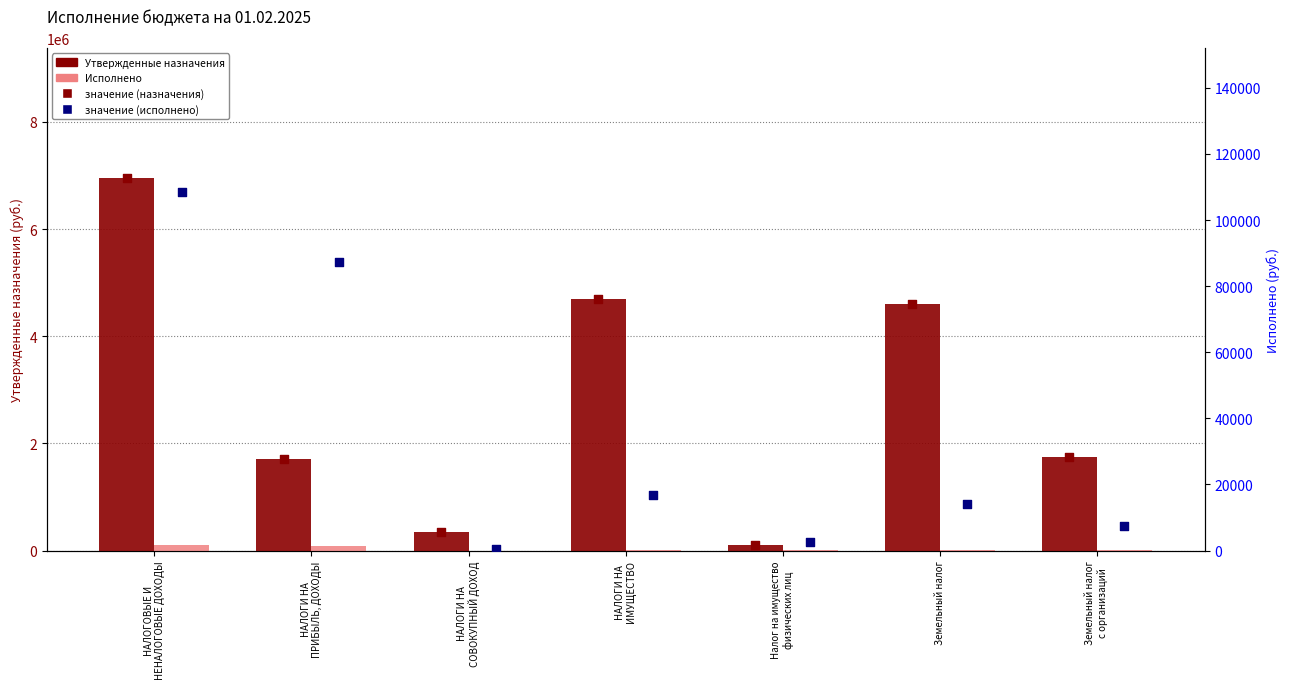

Is the value of Исполнено at Земельный налог greater than the value of Утвержденные бюджетные назначения at НАЛОГИ НА
ПРИБЫЛЬ, ДОХОДЫ?

No